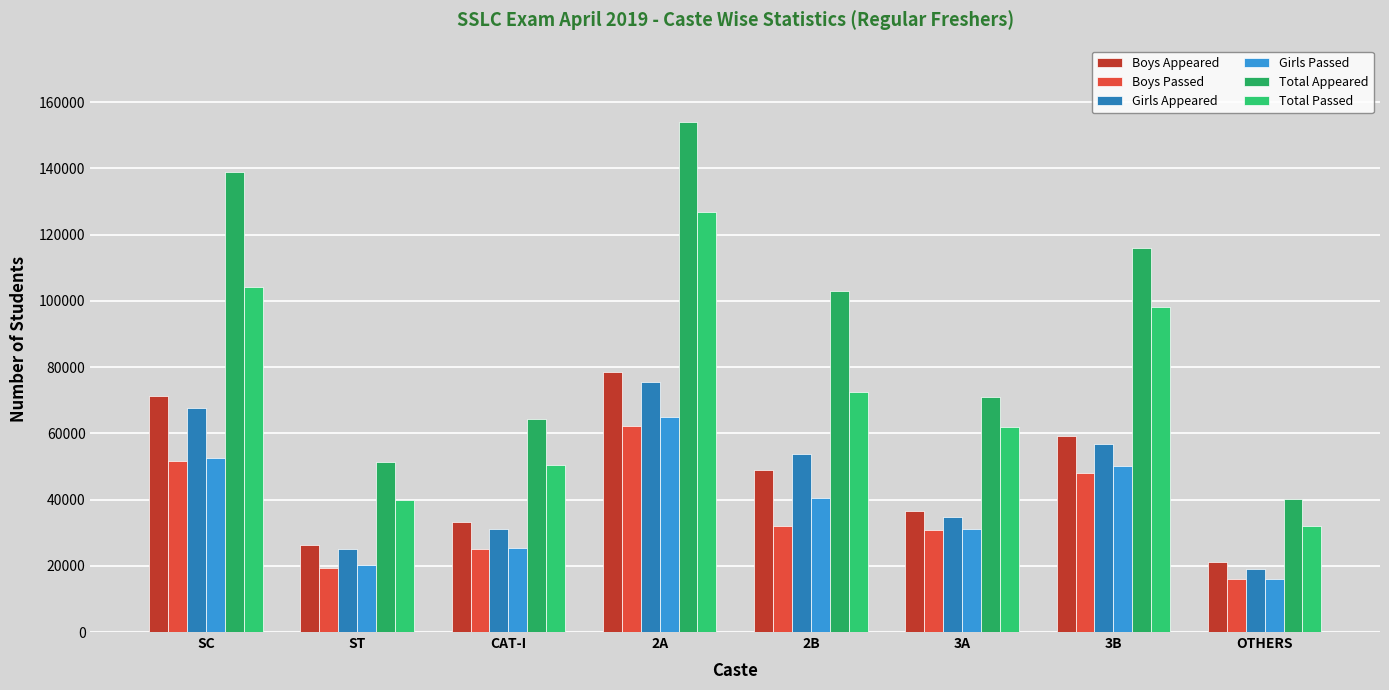

True or false: Total Appeared has a value of 53346 at SC.

False